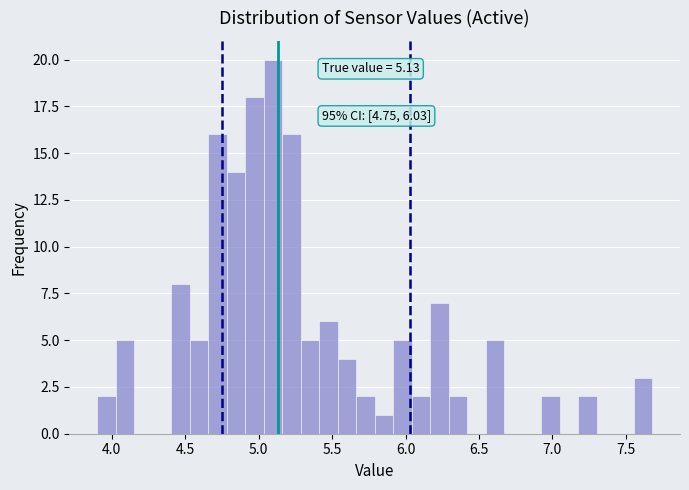

Around what value on the x-axis is the tallest bar? Give the approximate position of its centre, as read against the axis.

5.10